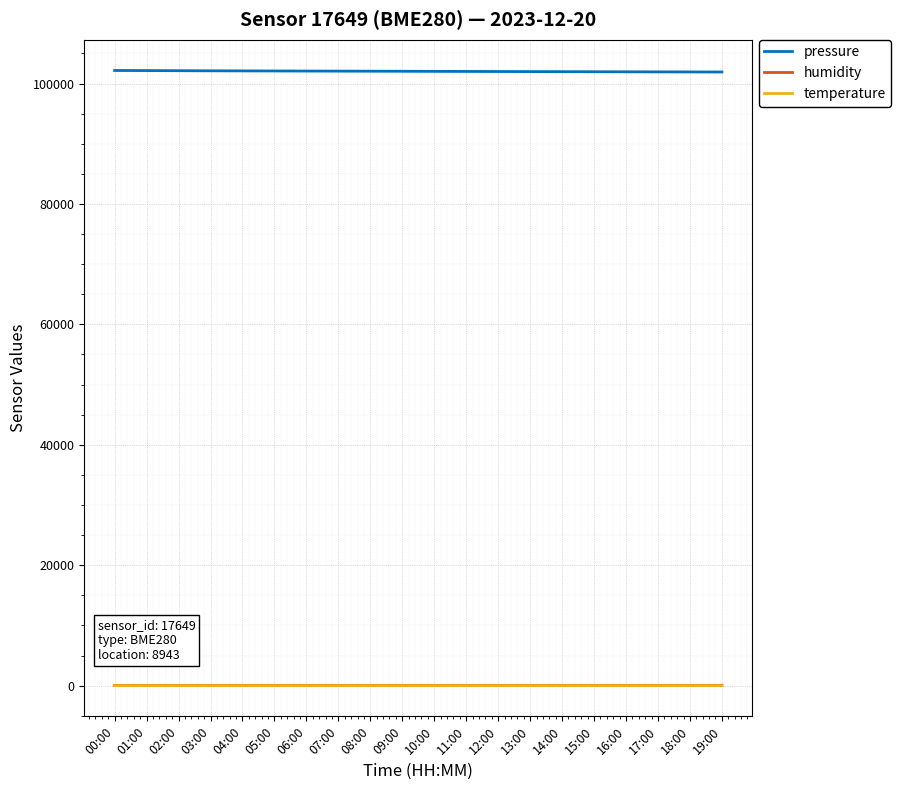

Count the temperature values in the range 14 to 15.

20